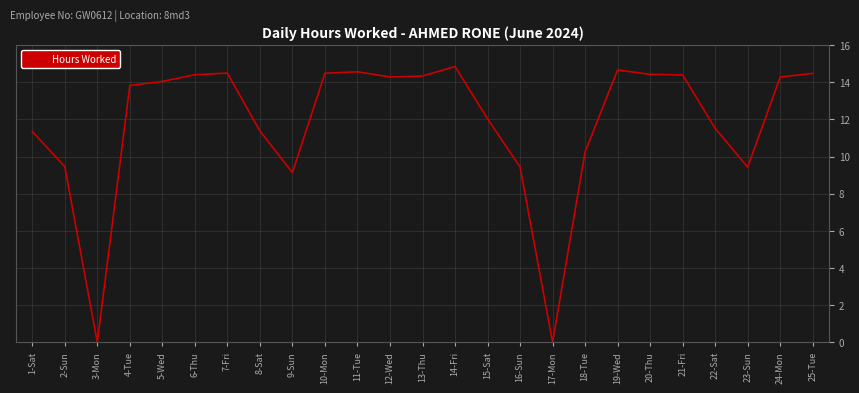

What position from the right is 7-Fri?

19